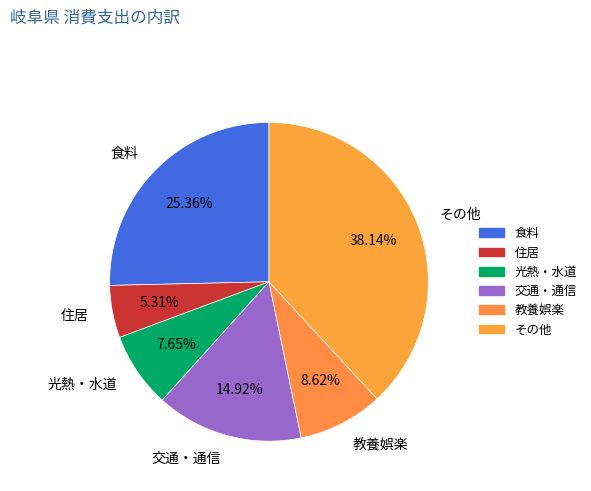

How many slices are in this pie chart?

6